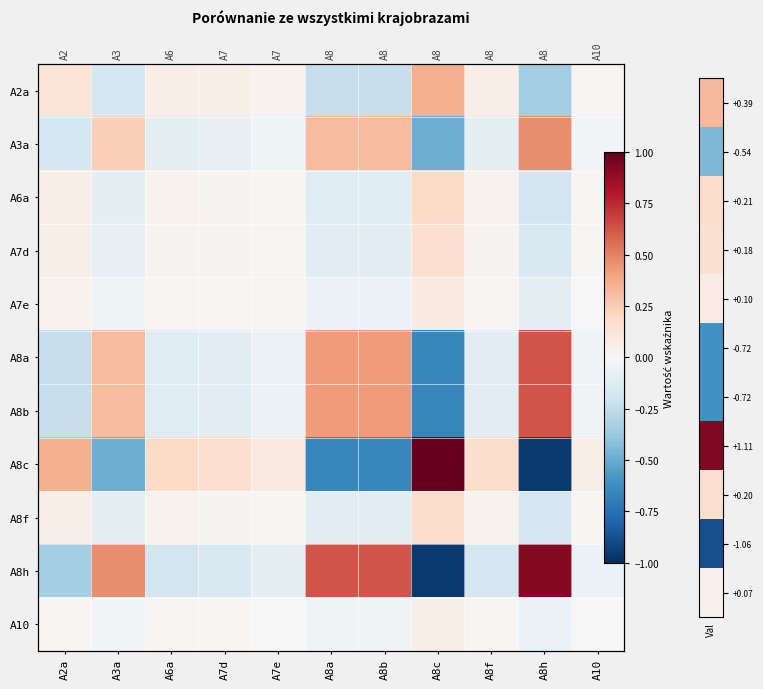

At which label does A7e reach its peak?

A8c